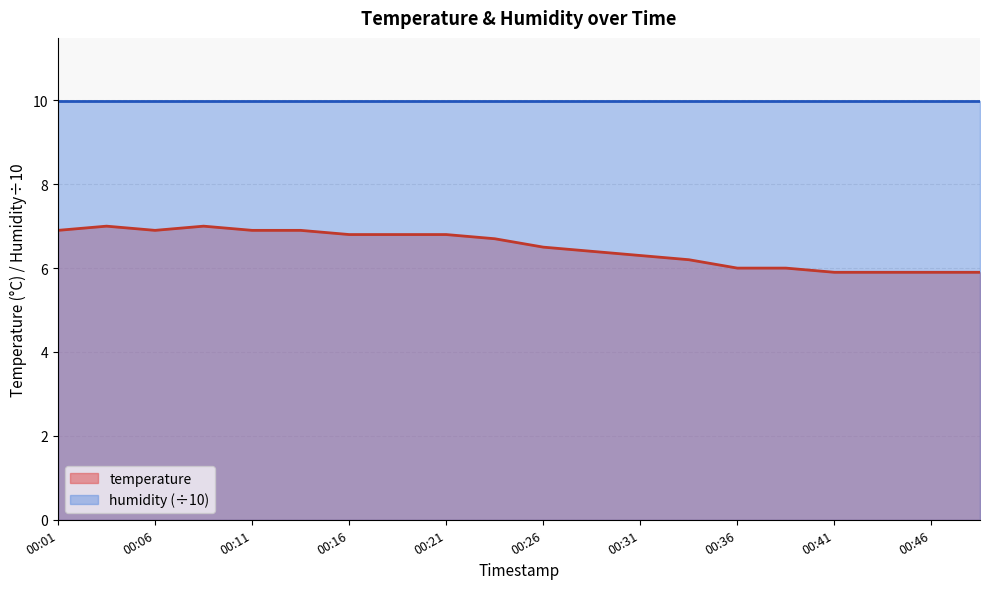

What is the value of the 18th point from the left?

5.9